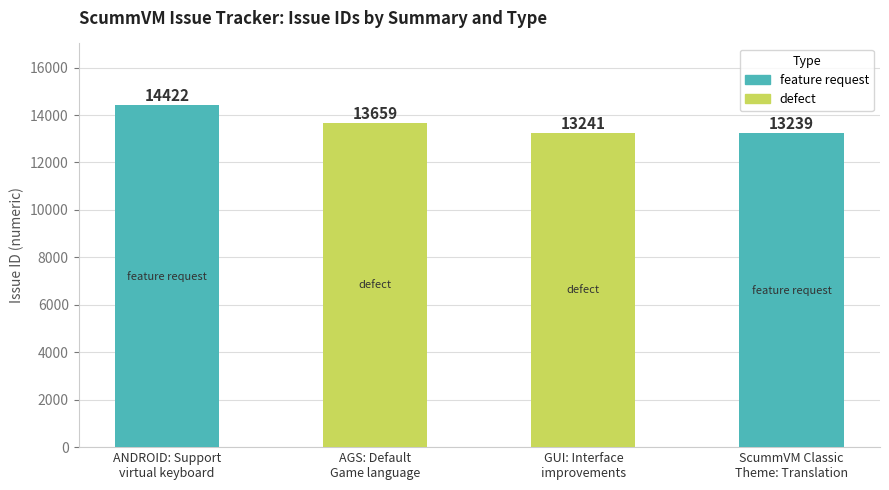

What is the sum of all values?

54561